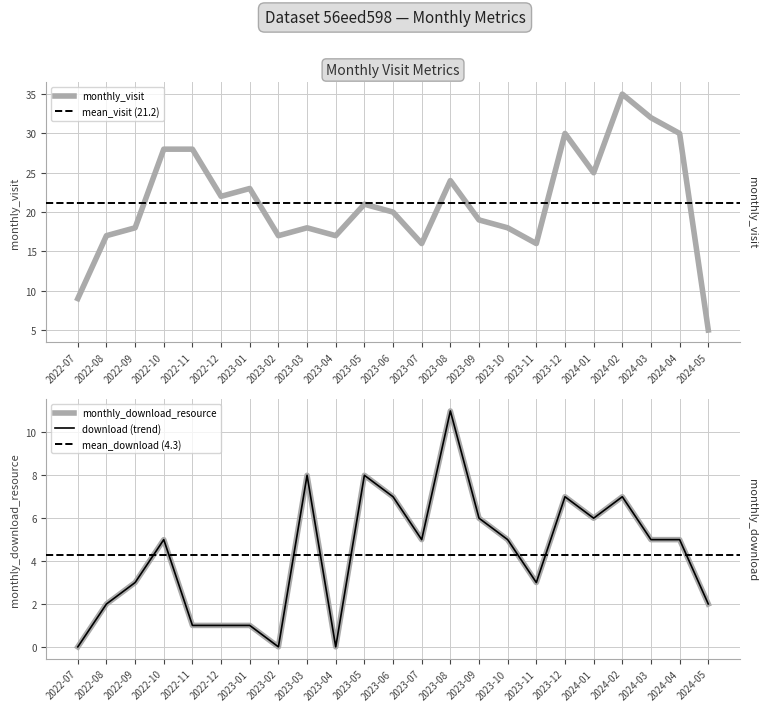

In monthly_visit, how many points are higher than both neighbors (excluding endpoints)?

6